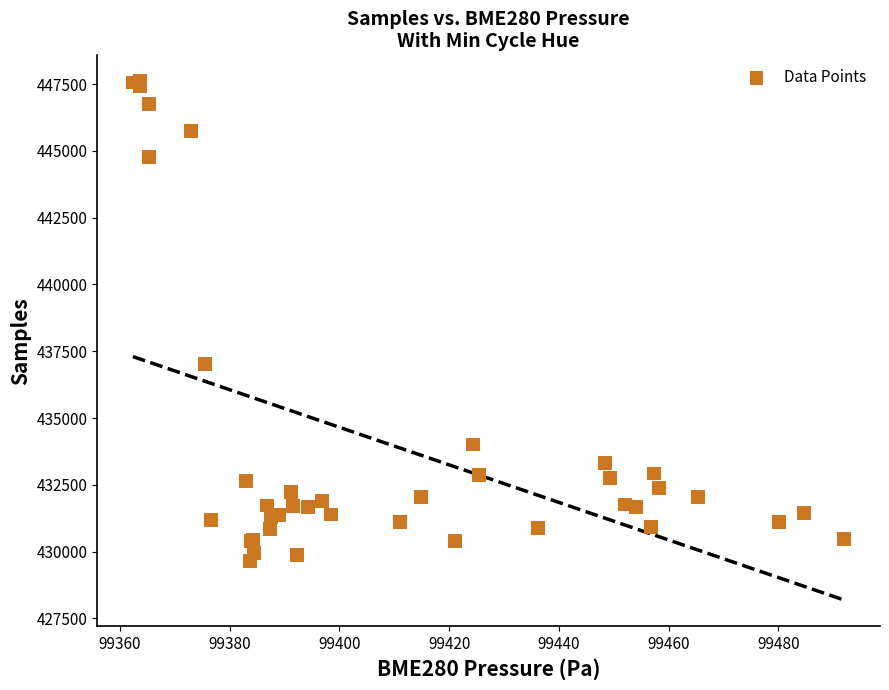

What Y value in the scatter plot is closest to 438633?

437024